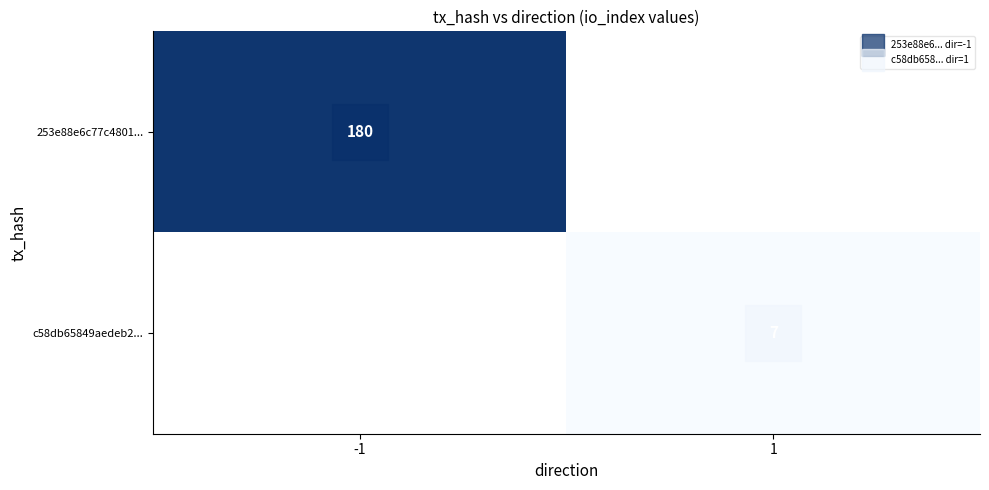

What is the difference between the maximum and minimum values in the c58db65849aedeb2... series?

7